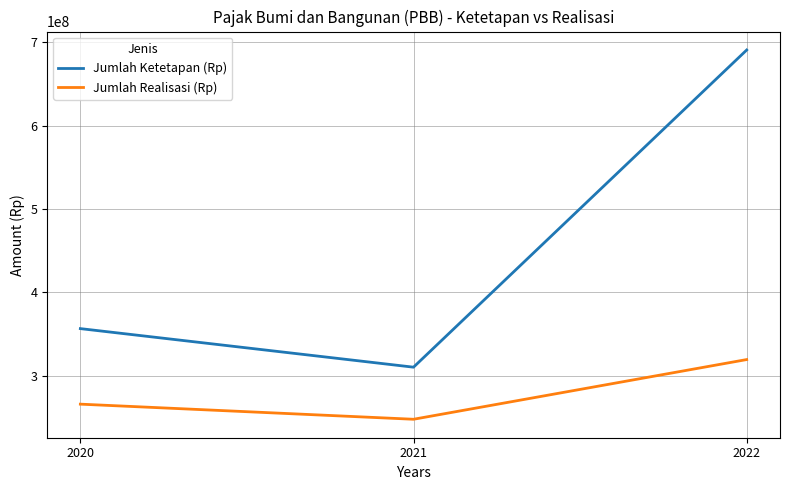

Reading left to right, transcribe all the data shown in this chart.

Jumlah Ketetapan (Rp): 2020=356342666	2021=310055527	2022=690677805
Jumlah Realisasi (Rp): 2020=265694075	2021=247558610	2022=319196769